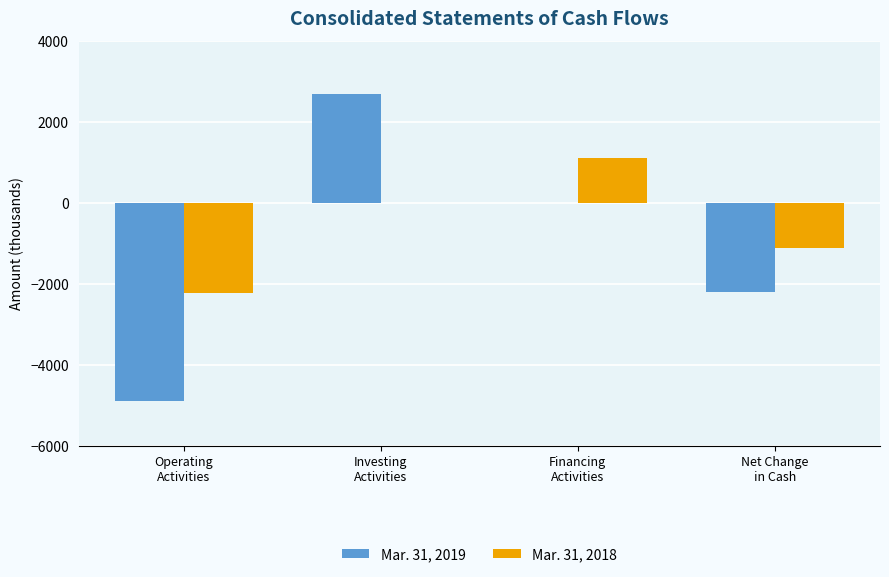

What is the sum of all Mar. 31, 2019 values?

-4394